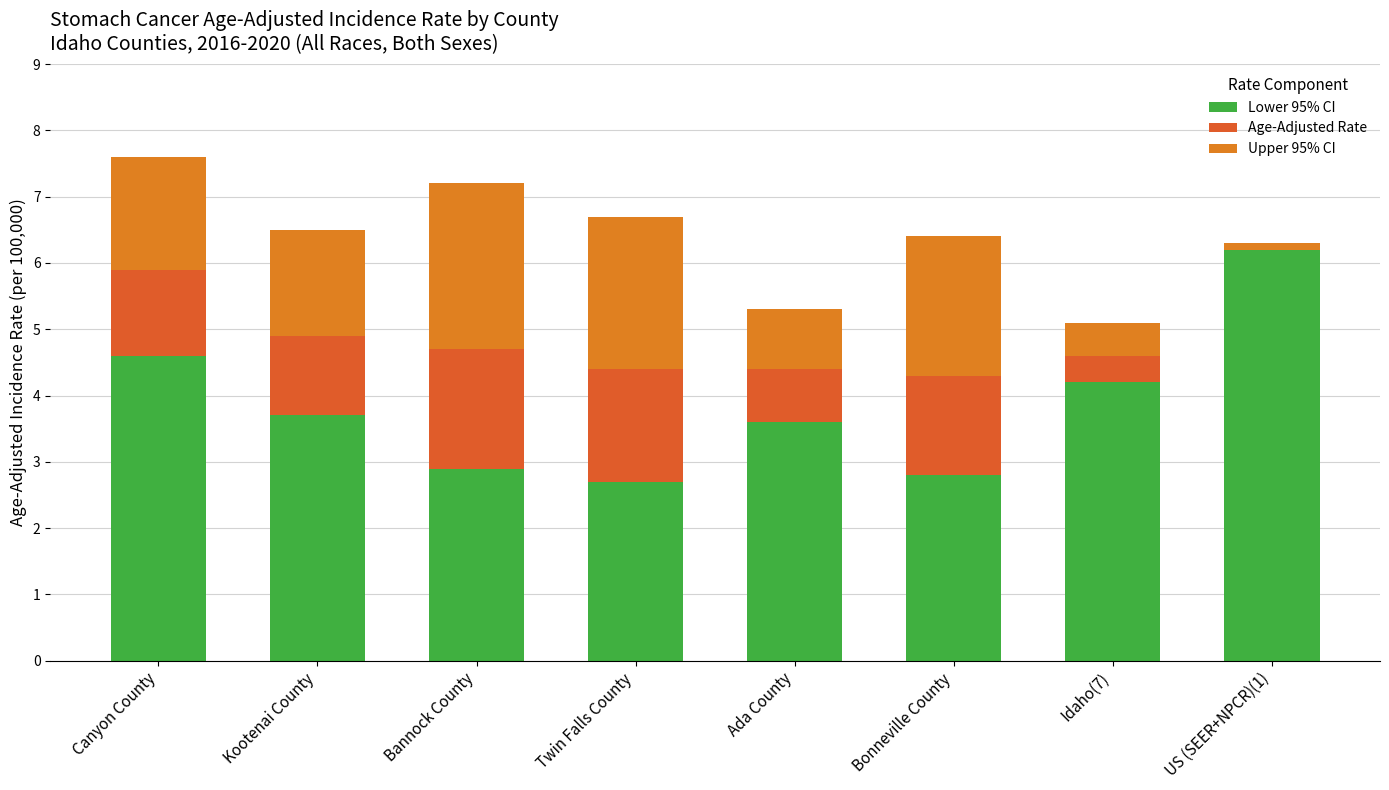

Count the Age-Adjusted Rate values in the range 0 to 1.

3